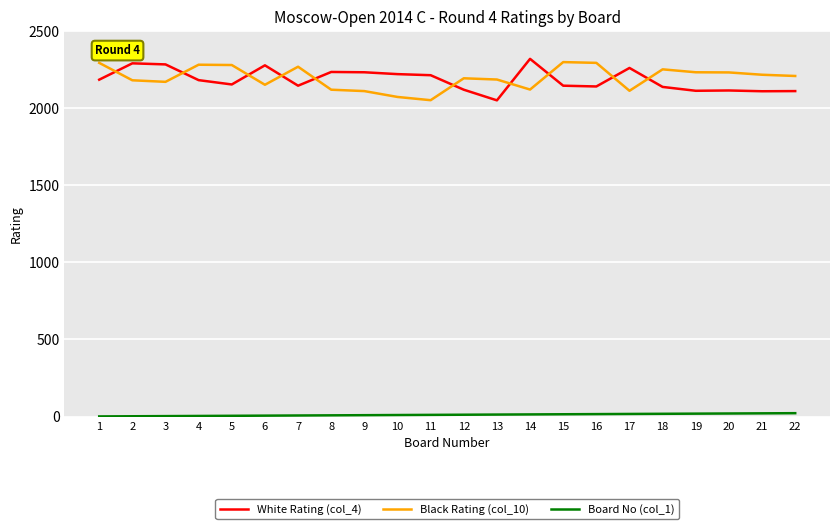

Where is Board No (col_1) nearest to the value 11?

11